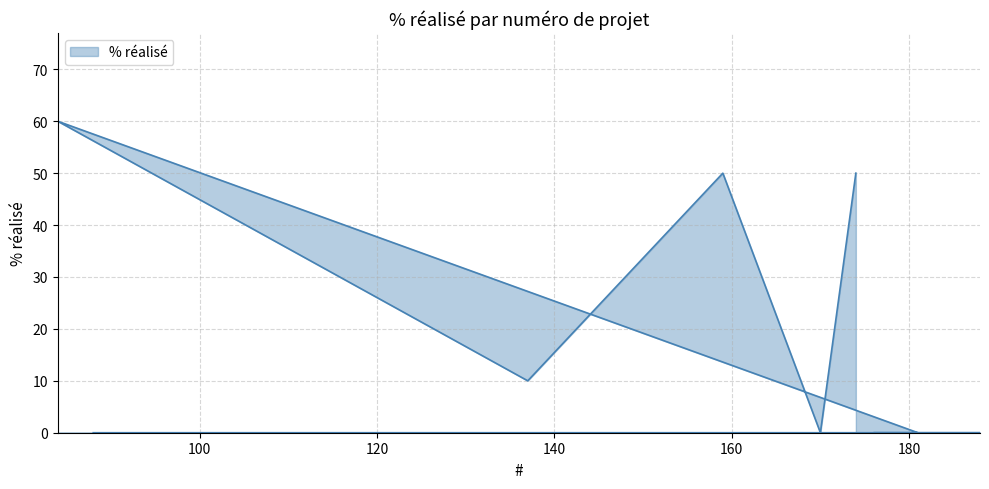

Is it true that the value at 178 is 32?

False